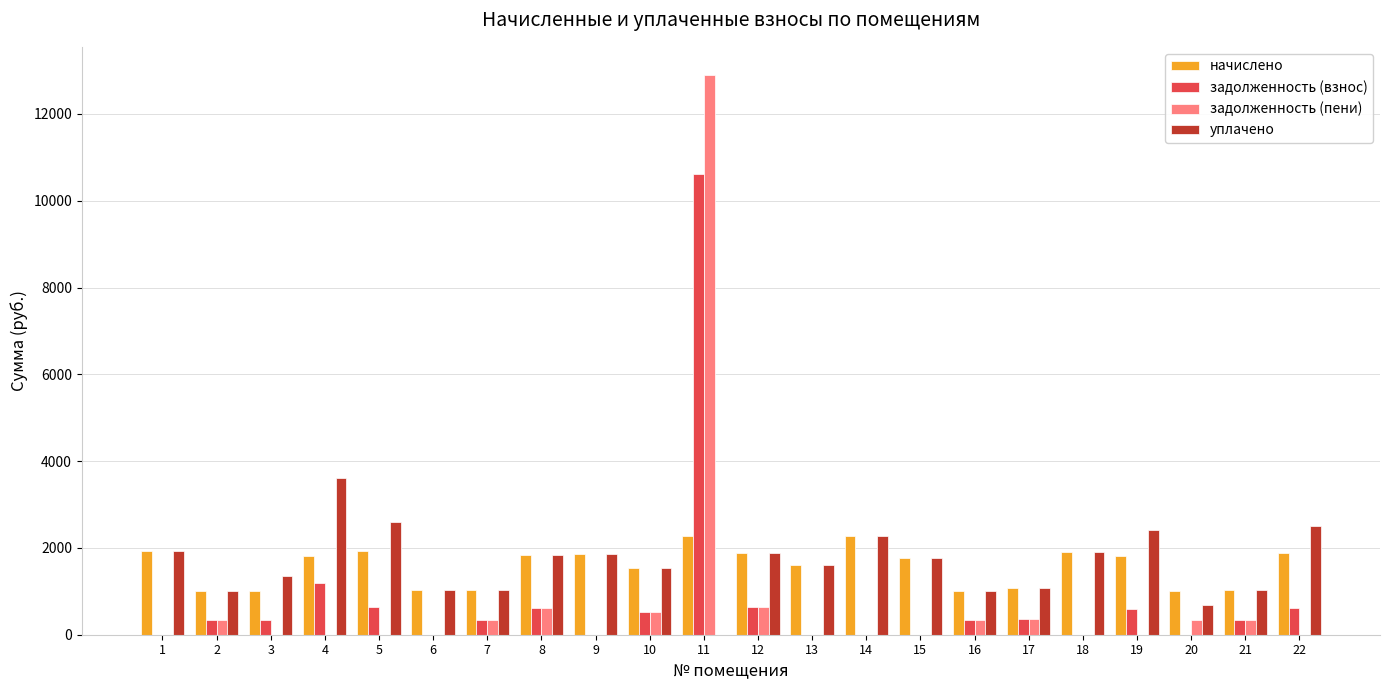

What is the maximum value for начислено?

2276.6